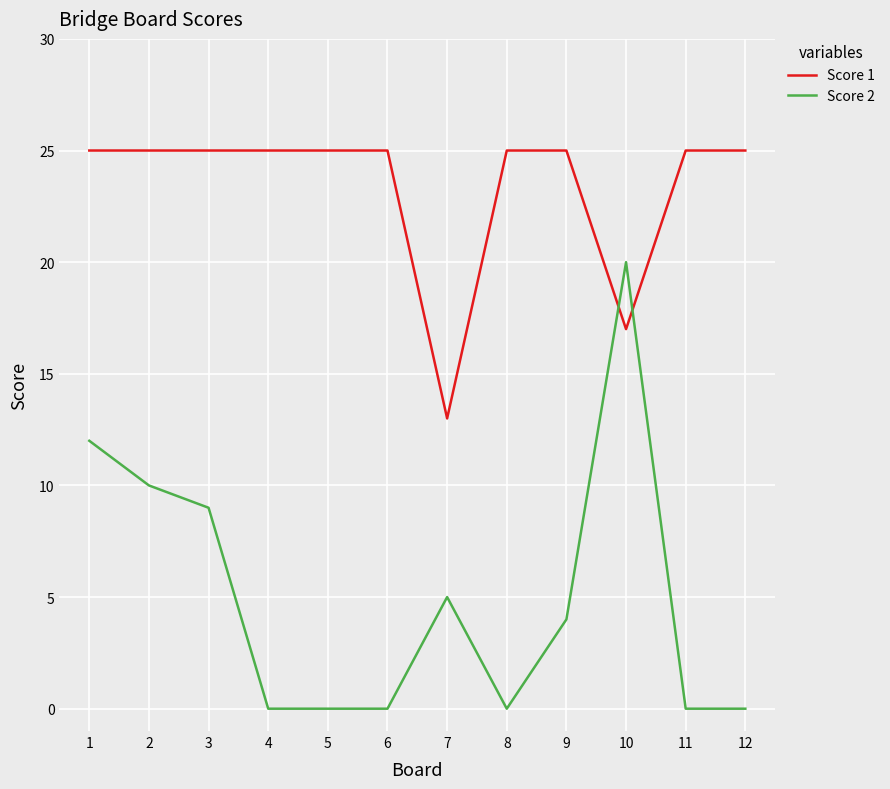

What is the approximate value of Score 1 at 2?

25